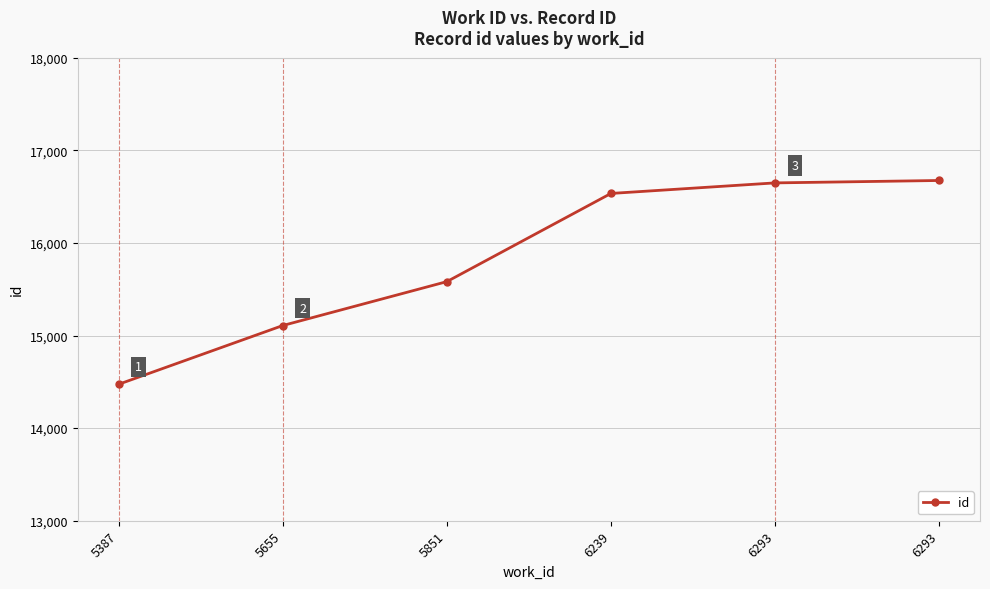

What is the value of the 4th point from the left?

16534